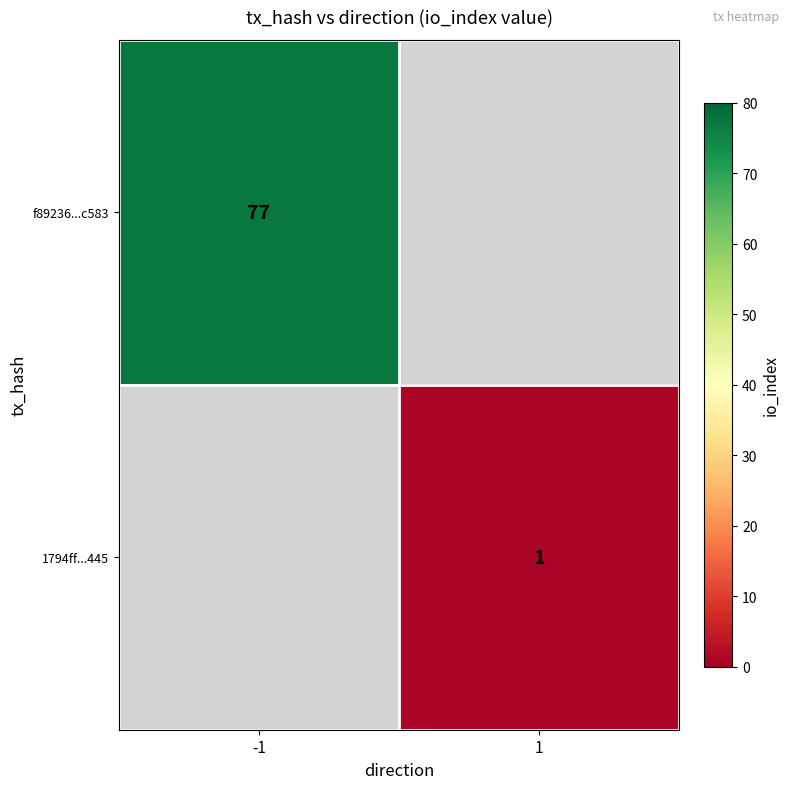

What is the smallest value displayed?

1.0